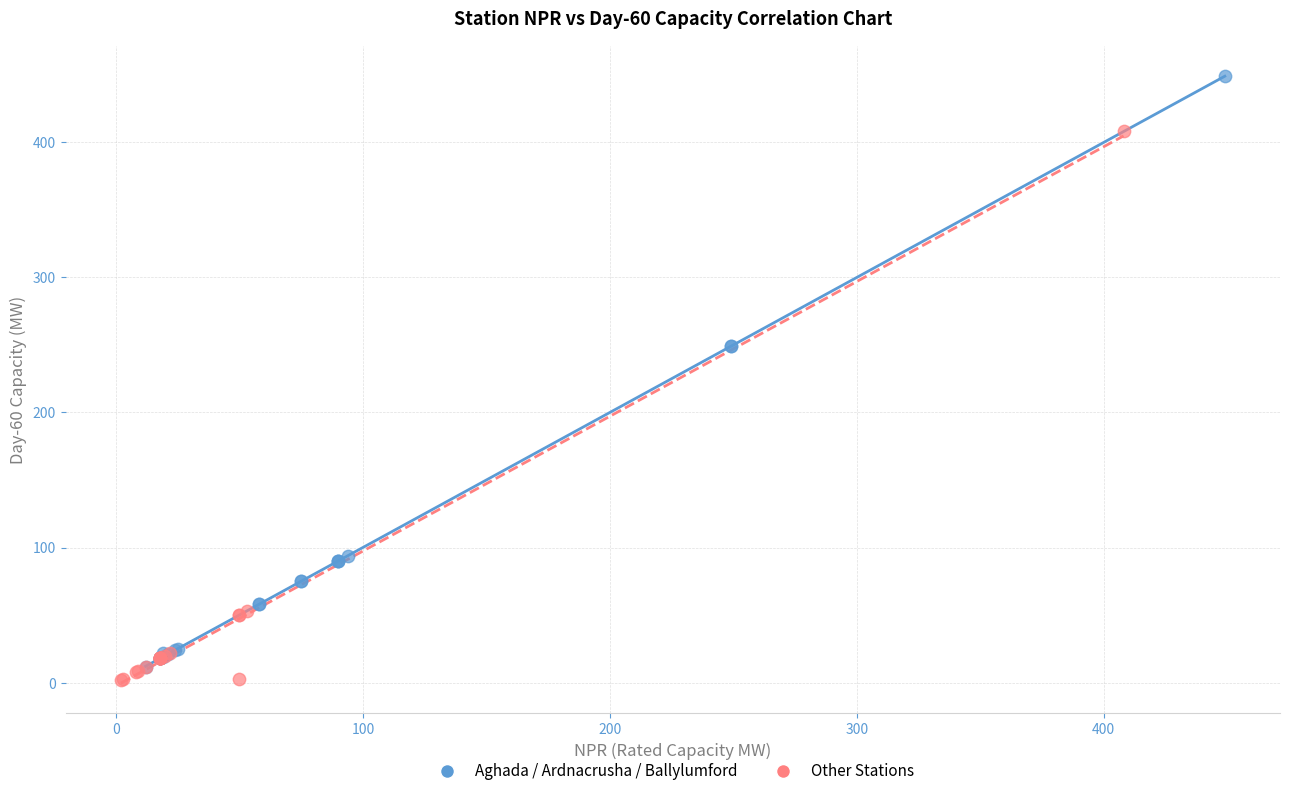

Which series has the widest spread of Y values?

Aghada / Ardnacrusha / Ballylumford